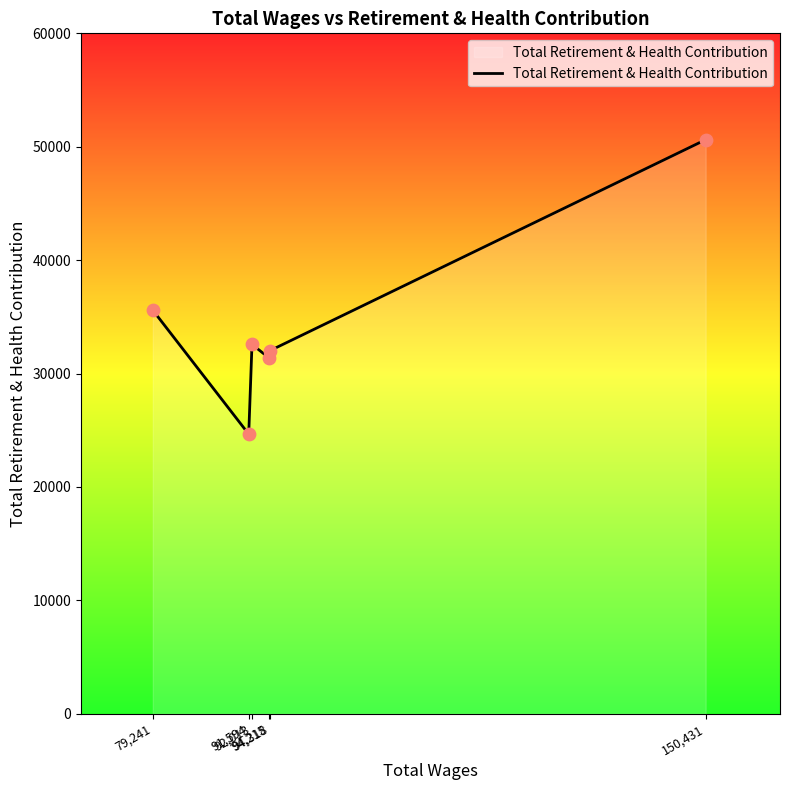

Which has a higher value, 150,431 or 91,594?

150,431